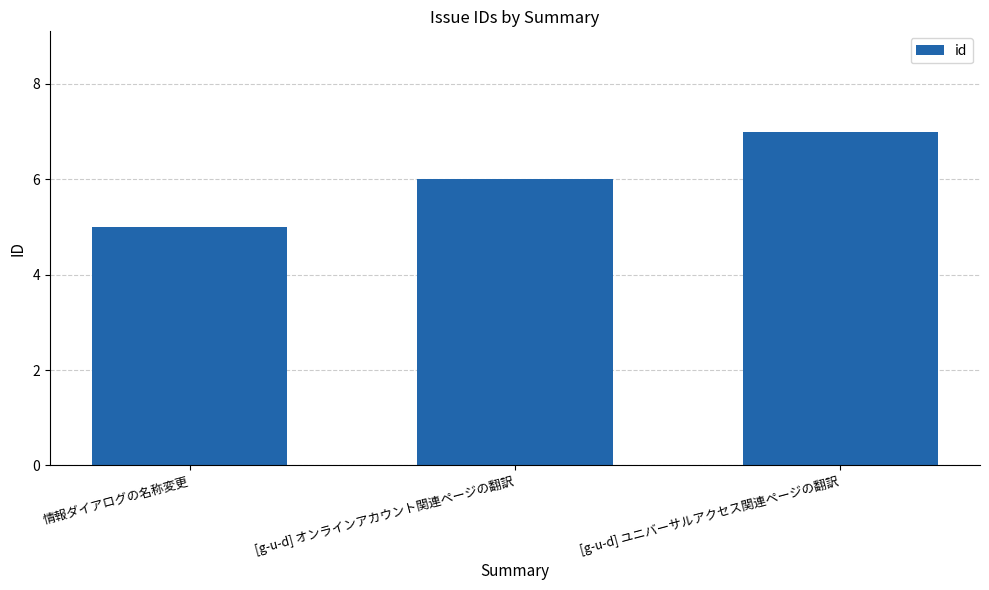

Which has a higher value, [g-u-d] オンラインアカウント関連ページの翻訳 or [g-u-d] ユニバーサルアクセス関連ページの翻訳?

[g-u-d] ユニバーサルアクセス関連ページの翻訳